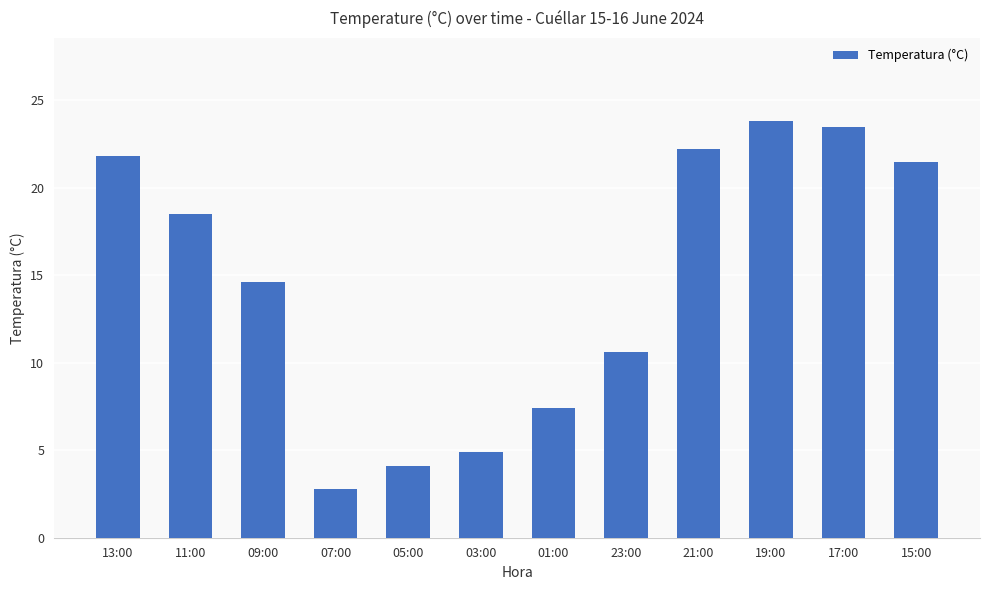

How many values exceed 18?

6